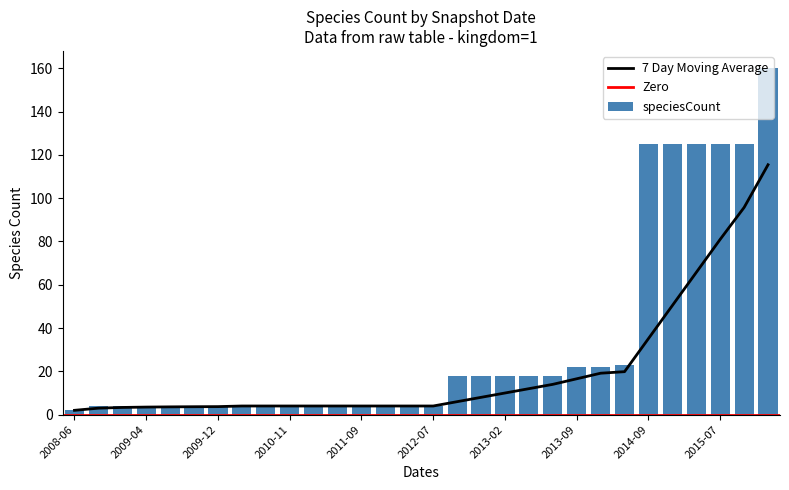

What is the sum of the speciesCount values at 2013-02 and 2013-09?

40